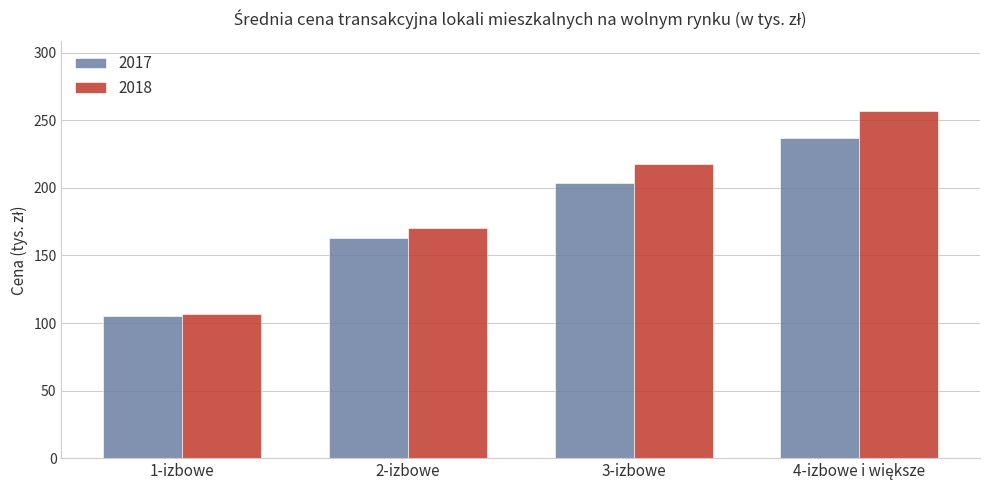

Rank the series at 3-izbowe from highest to lowest value.

2018, 2017